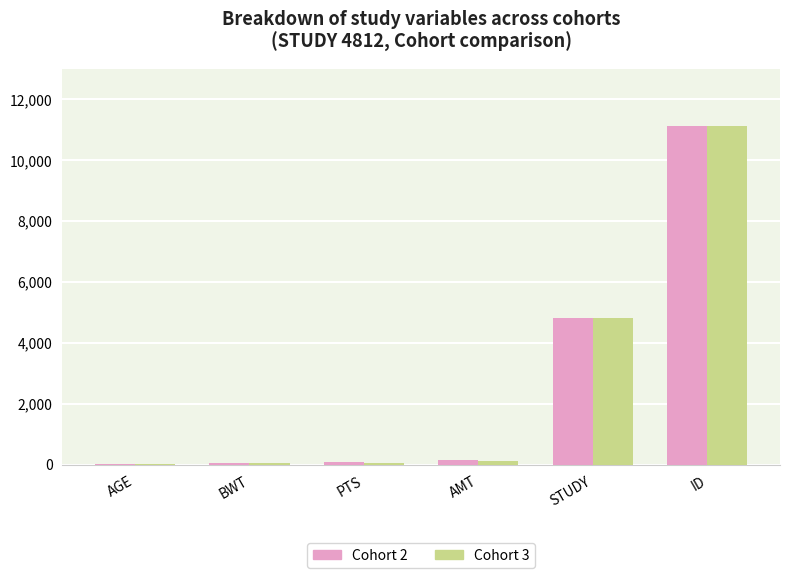

The value of Cohort 2 at STUDY is 2507. True or false?

False